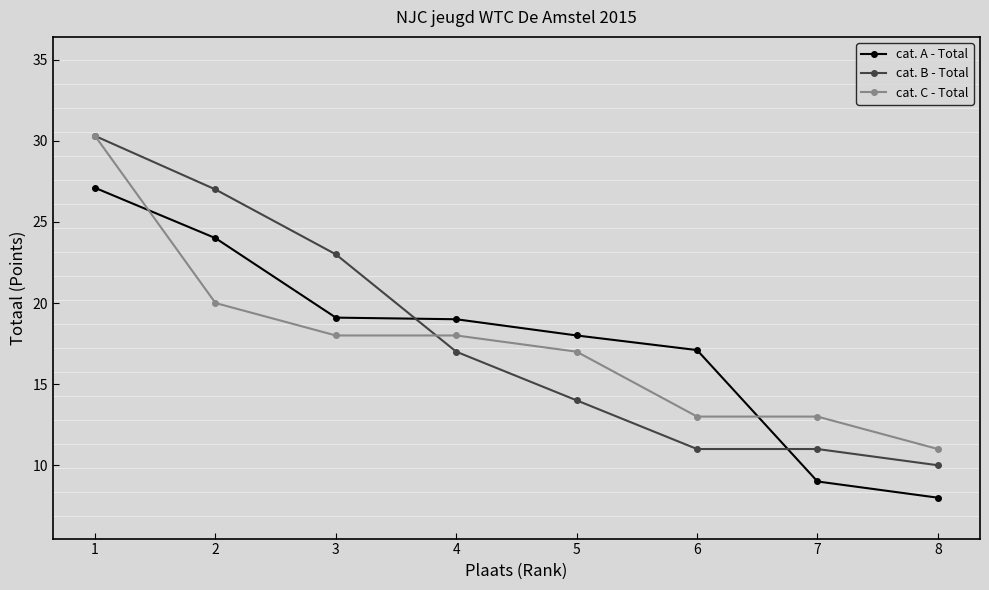

What is the smallest value displayed?

8.0